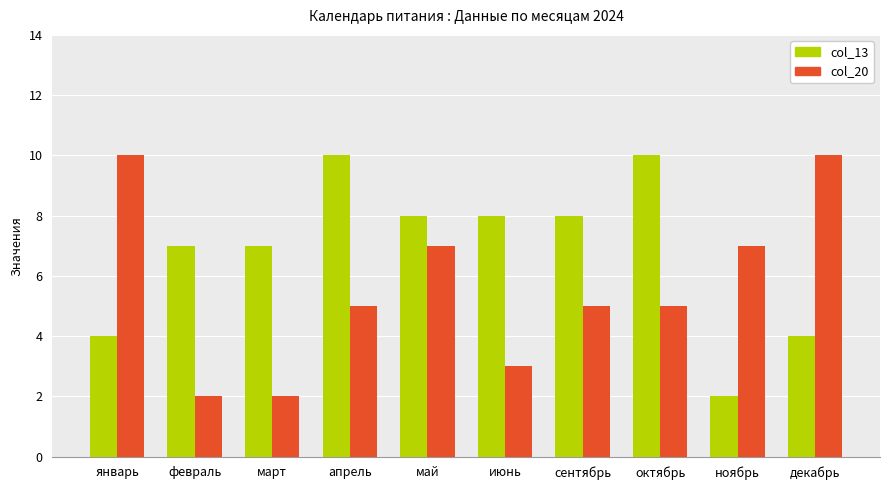

What are all the series names shown in the legend?

col_13, col_20